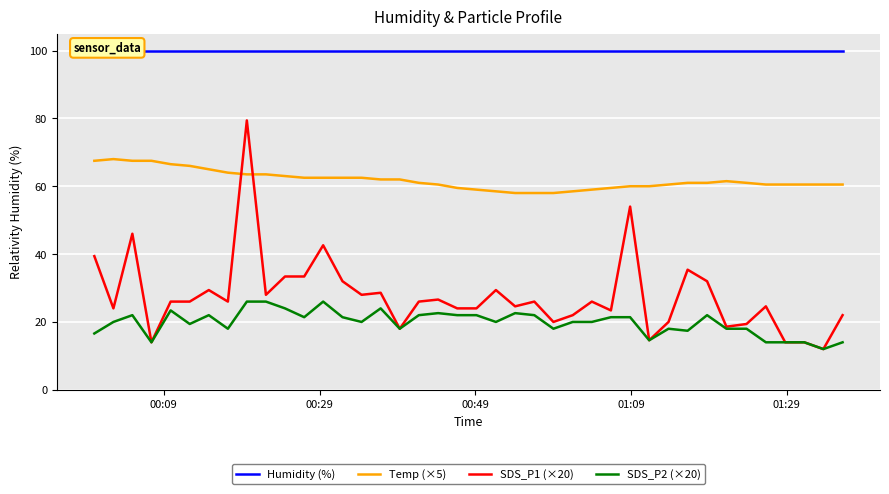

Is the value of Humidity (%) at 14 greater than the value of SDS_P1 (×20) at 35?

Yes